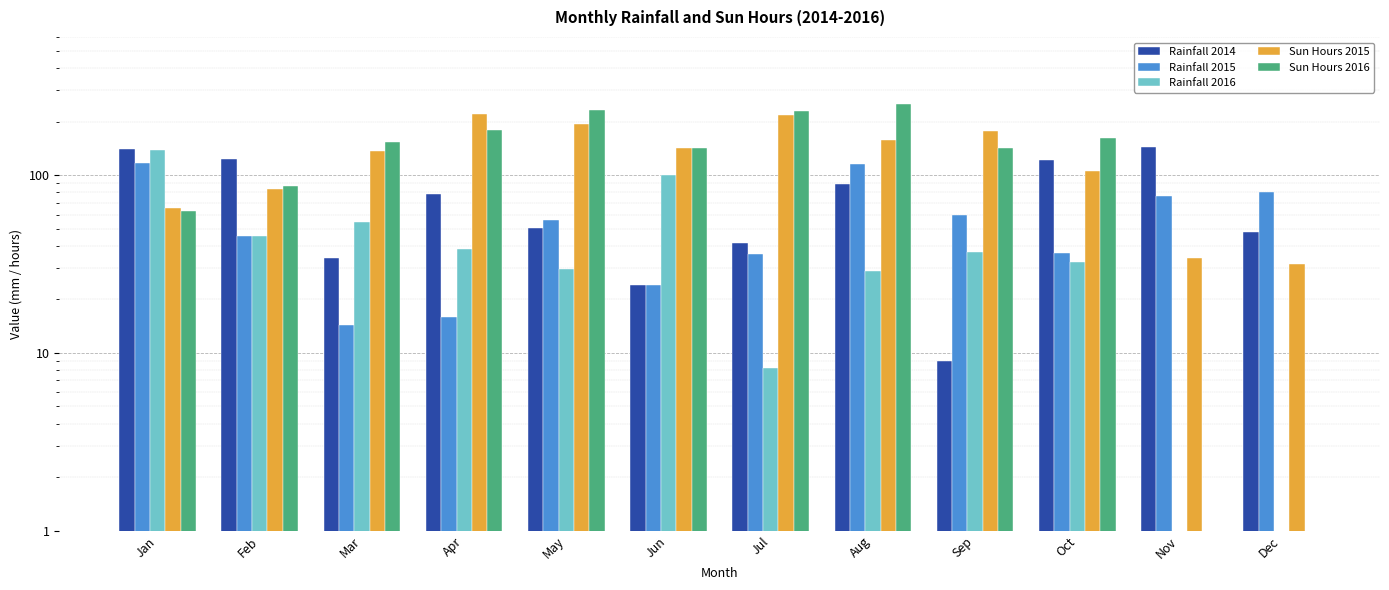

Are the bars grouped side by side (vs. stacked)?

Yes